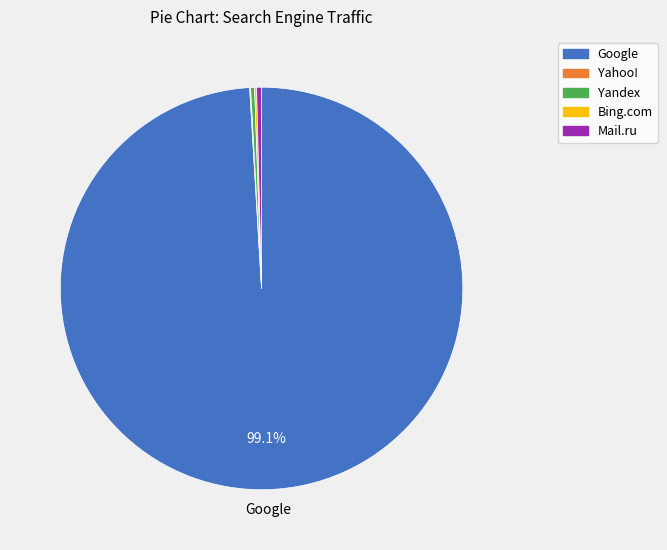

True or false: Google accounts for 89% of the total.

False